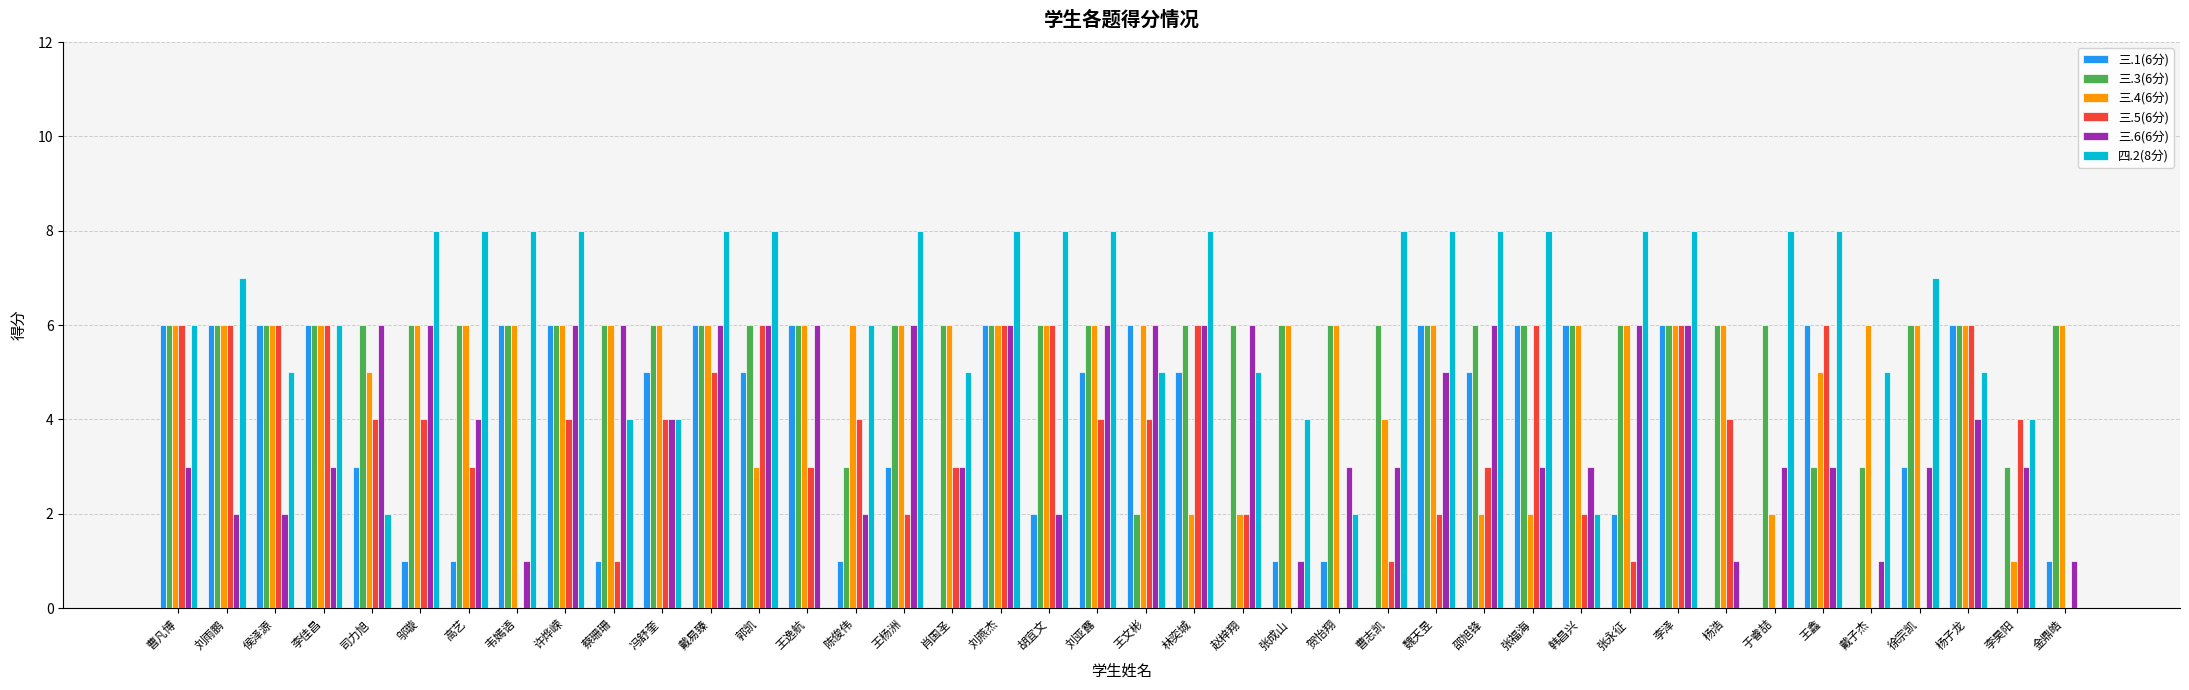

What is the greatest value displayed?

8